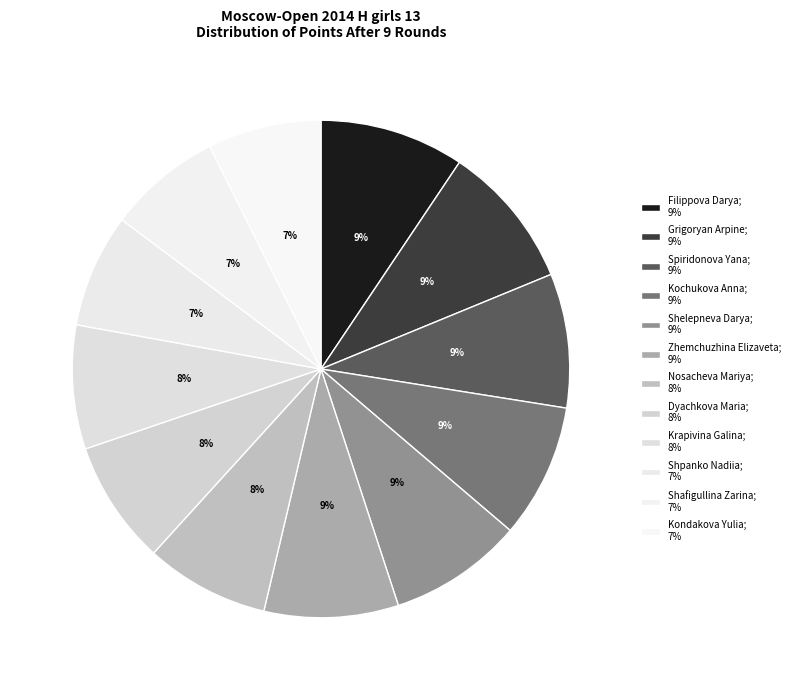

How many slices are in this pie chart?

12